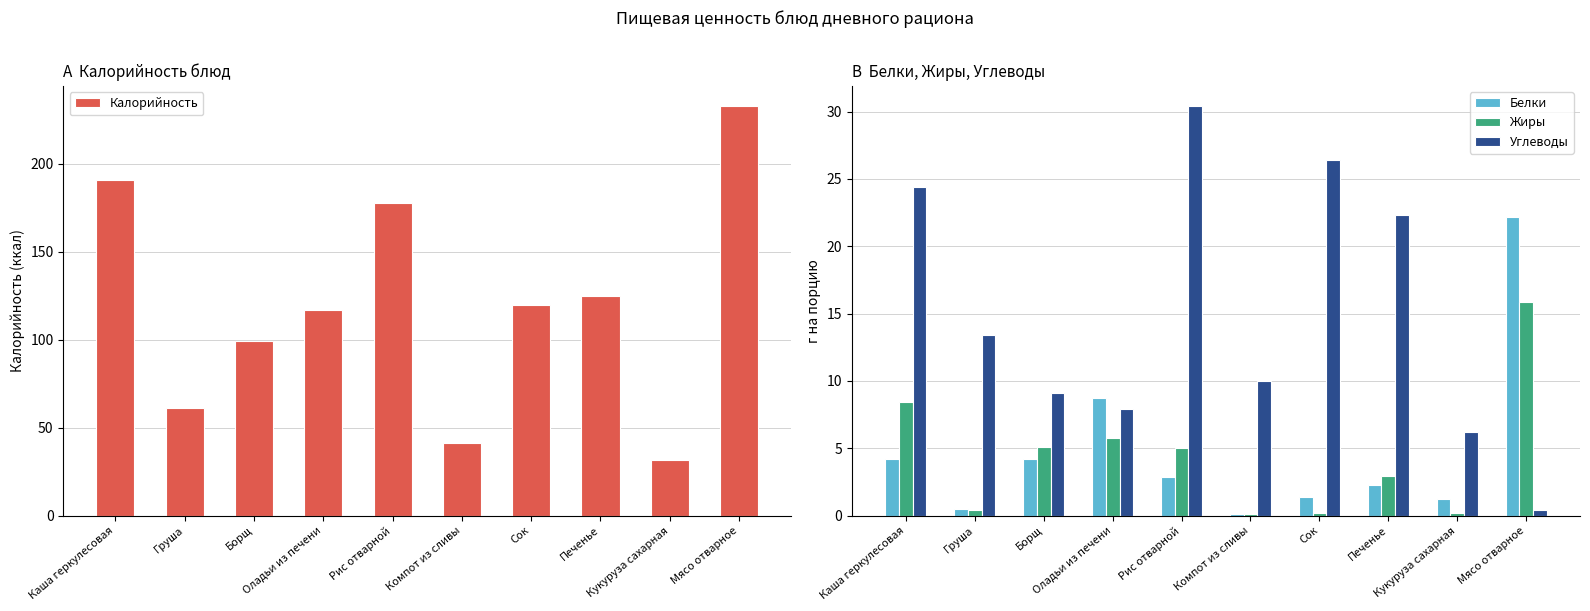

What is the total value across all series at Сок?

148.0